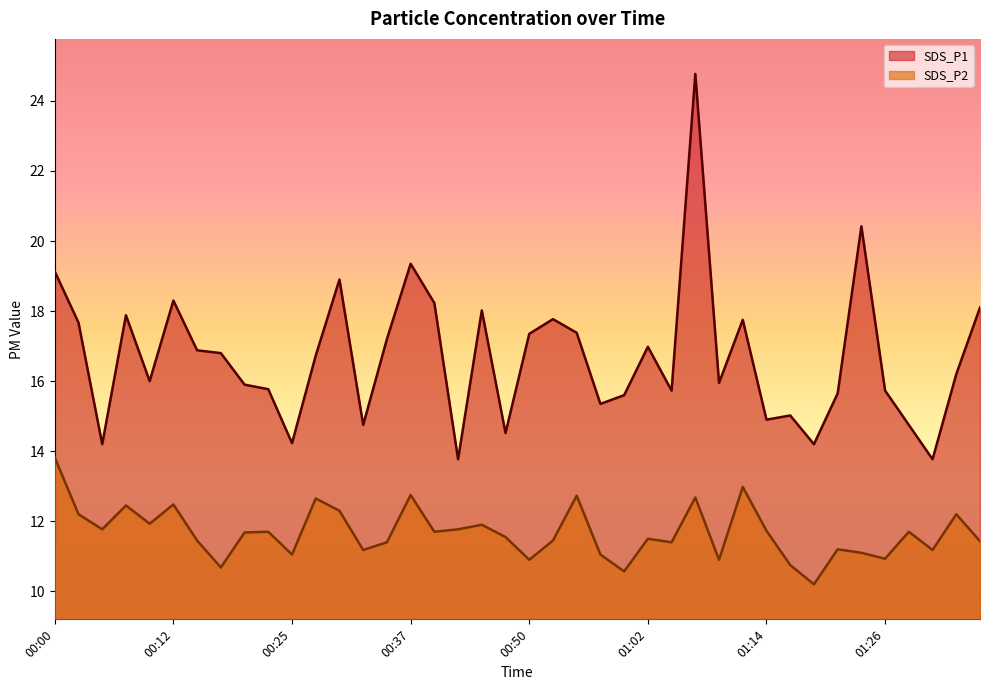

At which category does the chart reach its peak across all series?

01:07